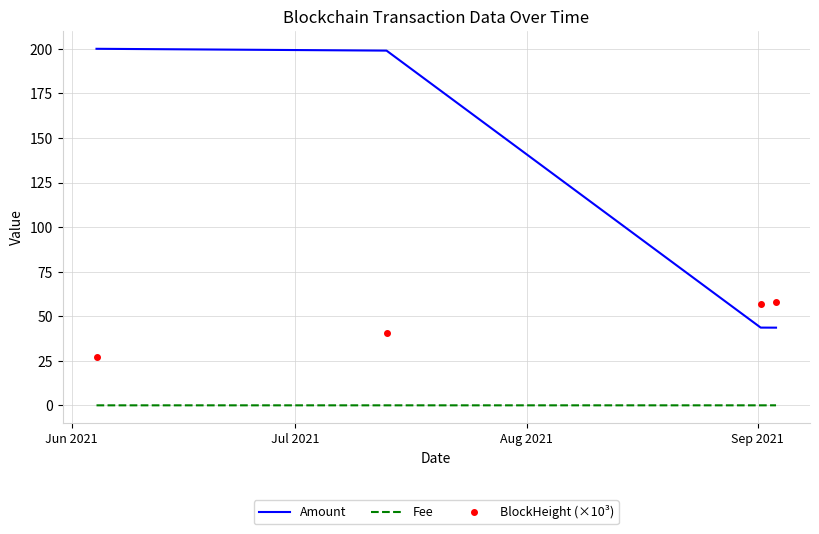

True or false: Amount and Fee intersect in this chart.

False